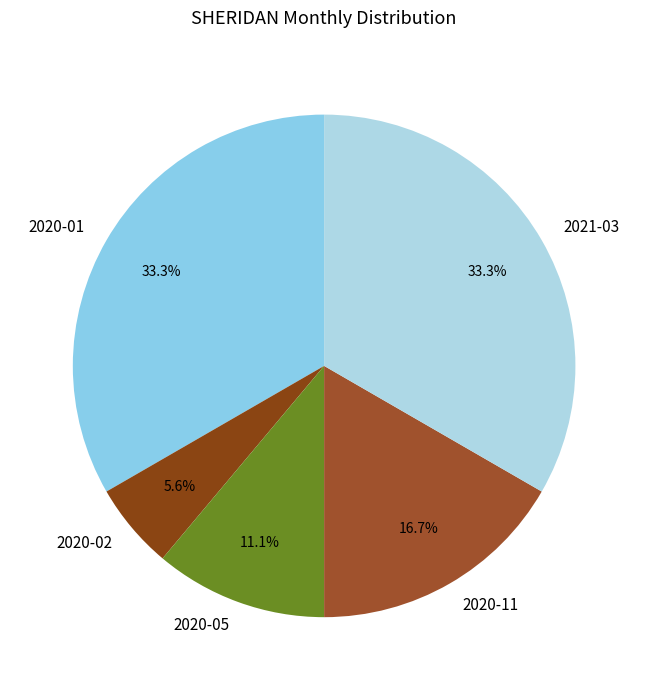

To the nearest percent, what is the combined percentage of 2020-01 and 2021-03?

67%